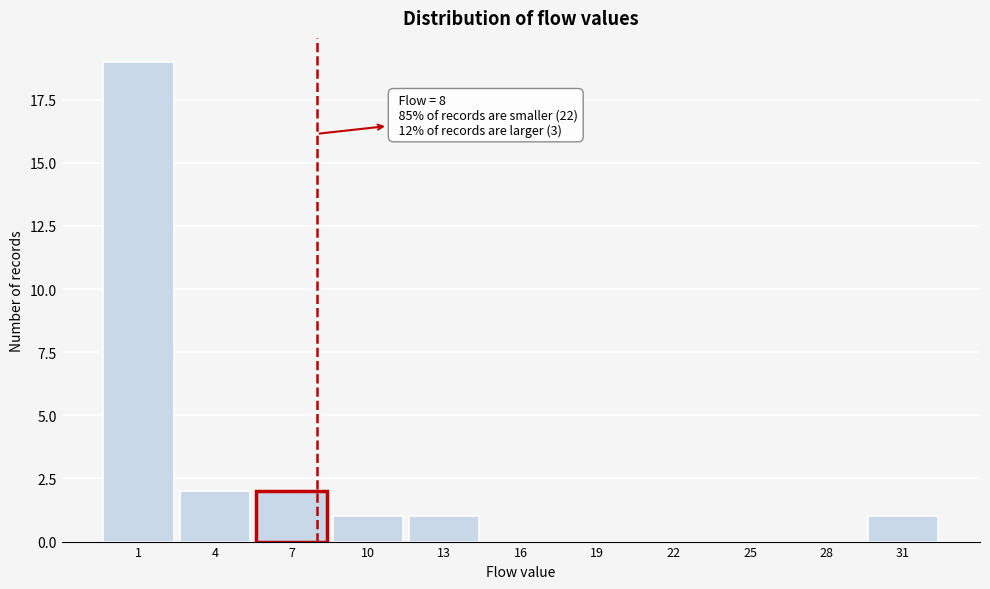

Which range on the x-axis has the tallest bar?

-0.5 to 2.5